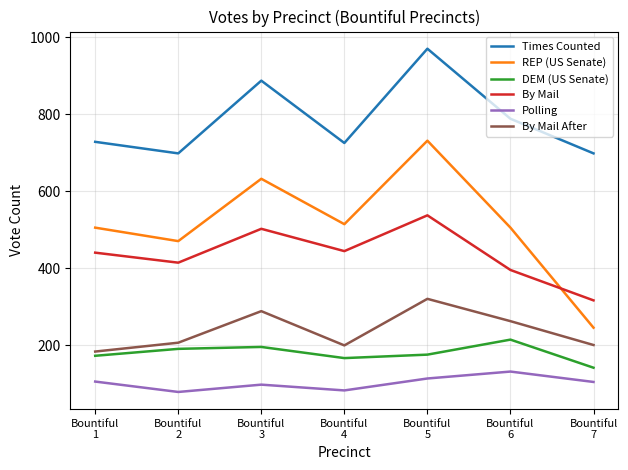

Which series has the largest range (max minus min)?

REP (US Senate)